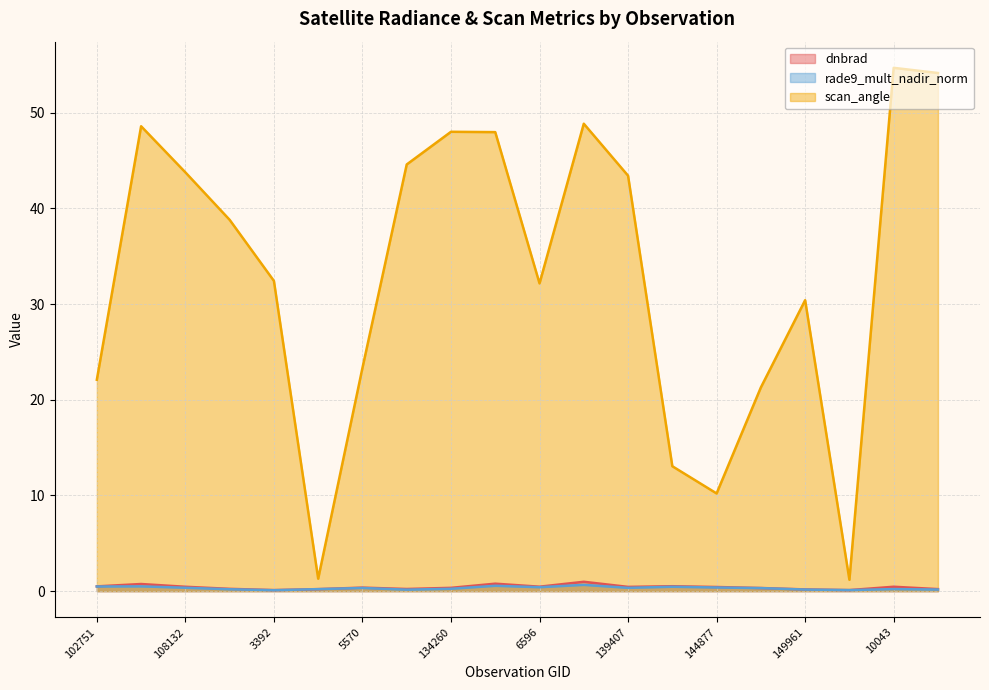

How many data points in scan_angle are above 38?

10